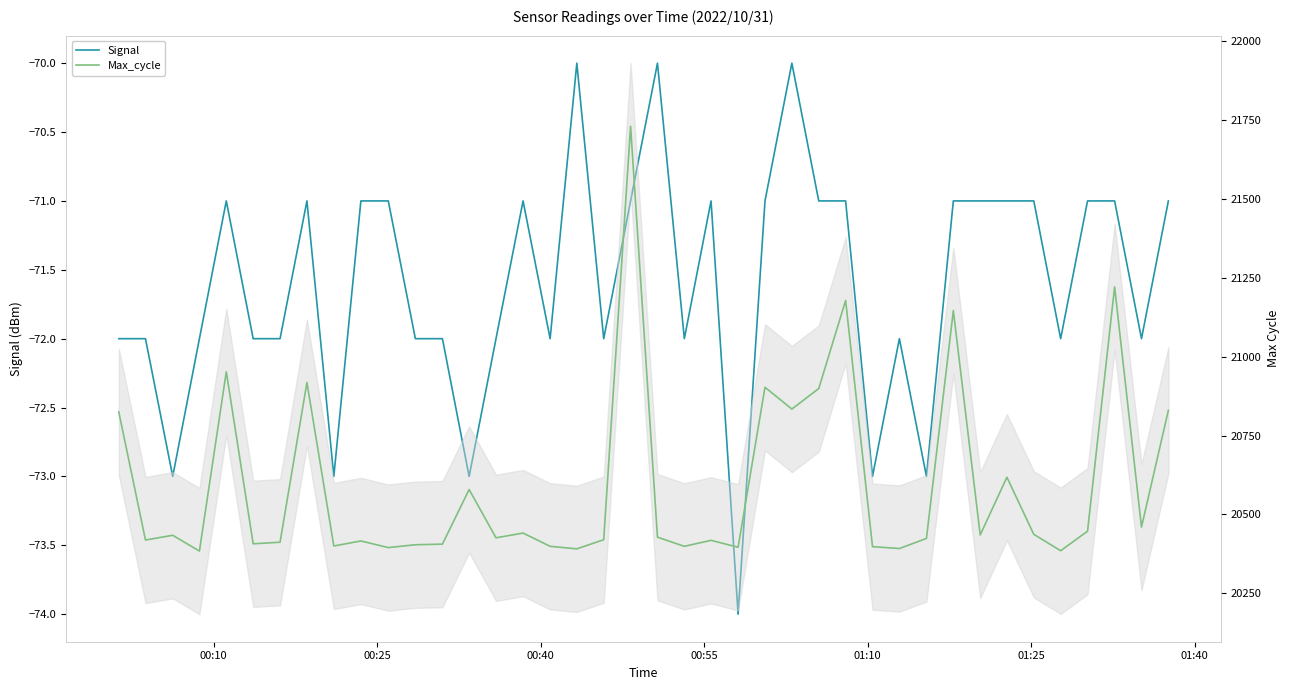

Which series has the largest total across all categories?

Max_cycle